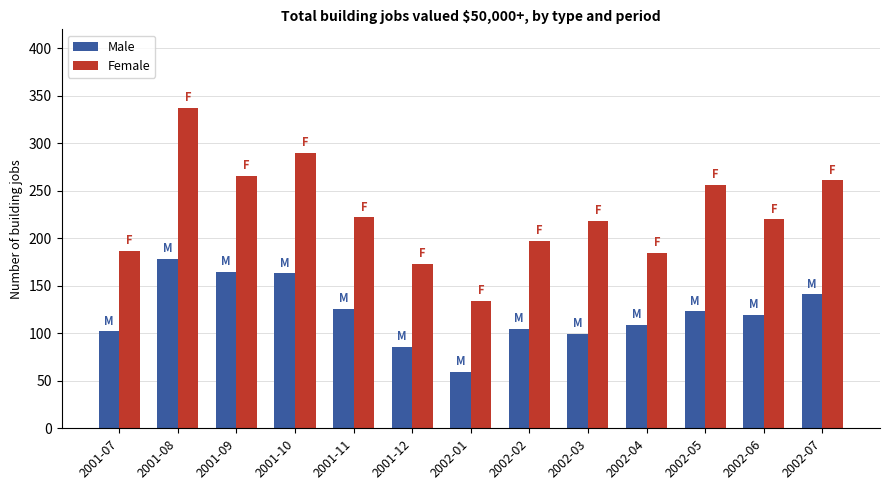

Which series has the widest spread of values?

Female